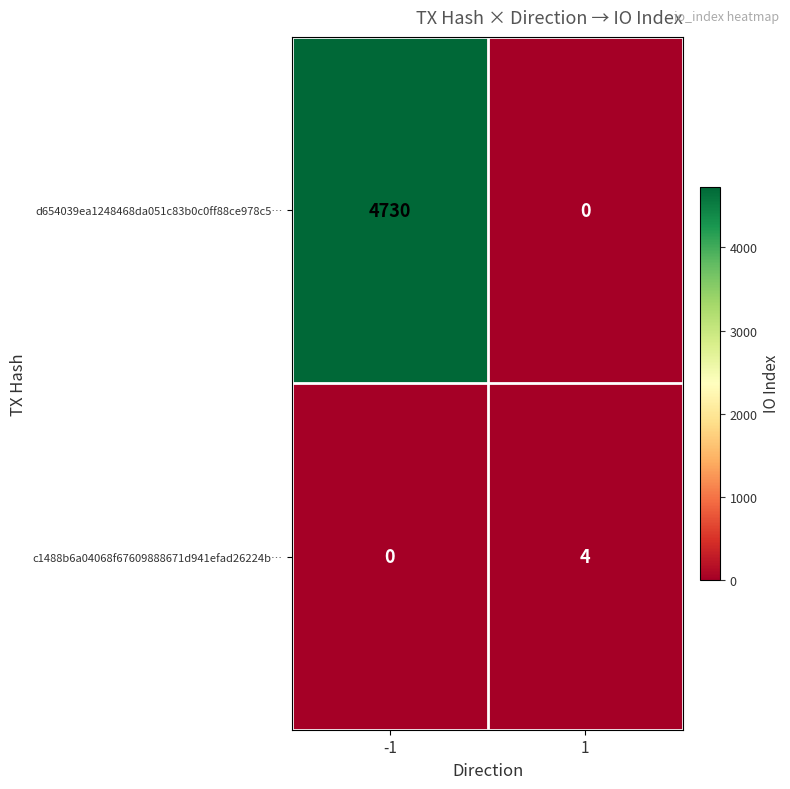

At 1, list the series in order from largest to smallest.

c1488b6a04068f67609888671d941efad26224b…, d654039ea1248468da051c83b0c0ff88ce978c5…